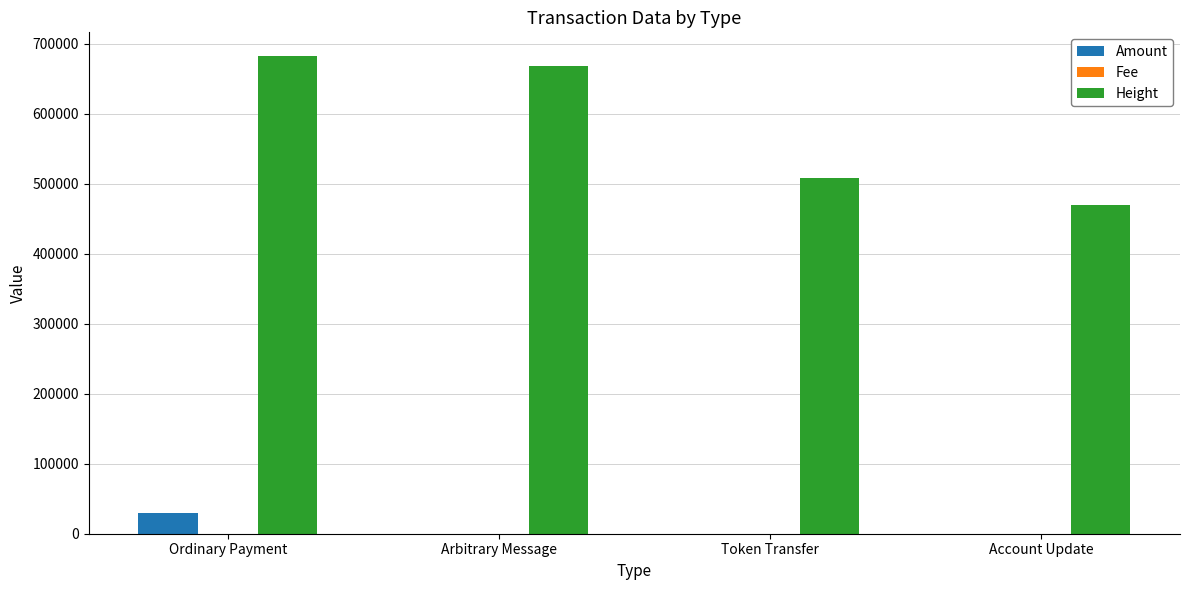

True or false: Height has a value of 211724.5 at Ordinary Payment.

False